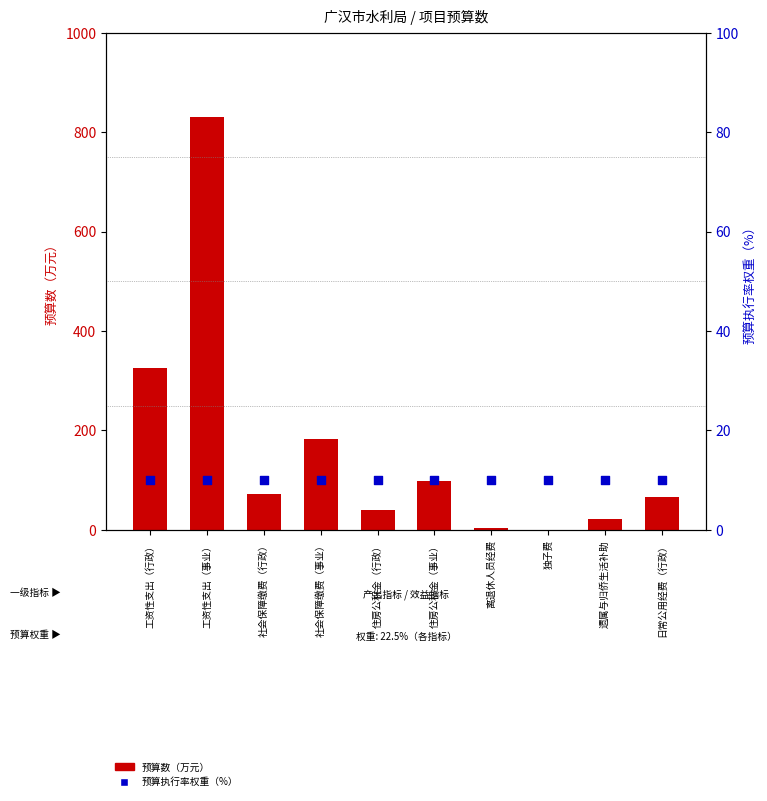

Which series contains the lowest Y value?

预算数（万元）